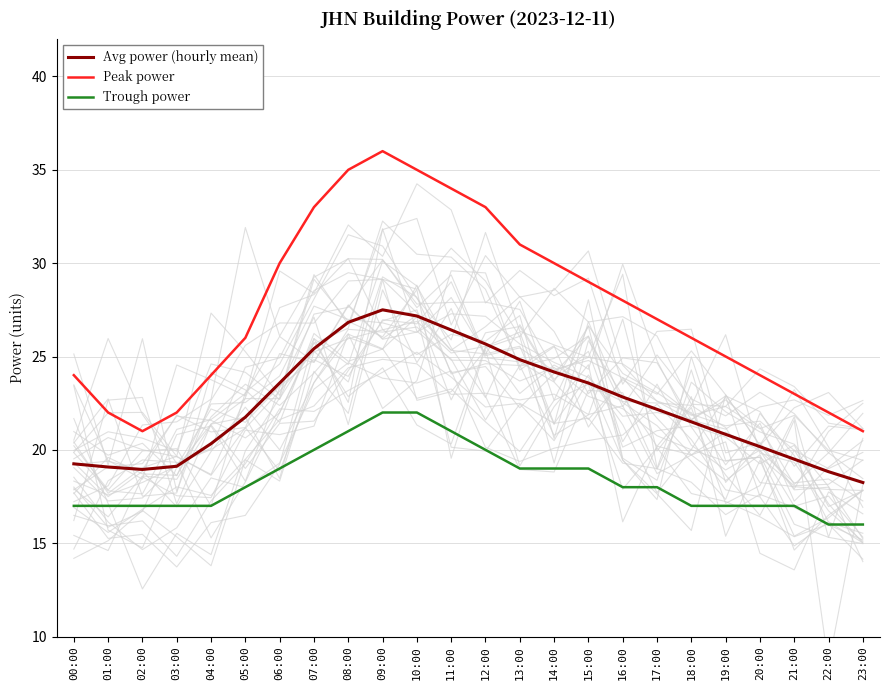

How many lines are shown in the chart?

3